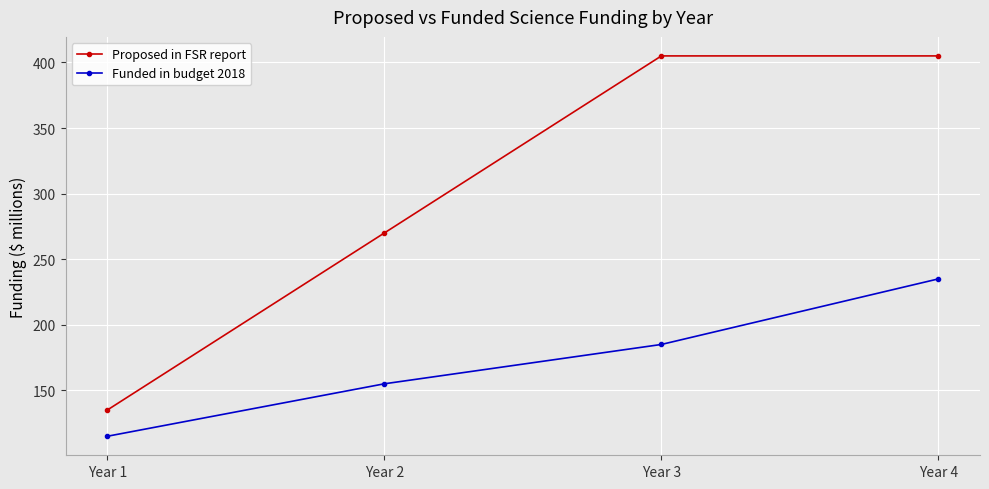

Where is Funded in budget 2018 nearest to the value 175?

Year 3